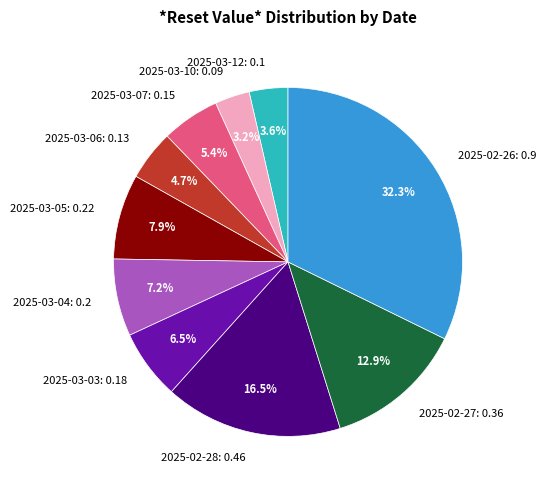

Count the number of slices in the pie.

10